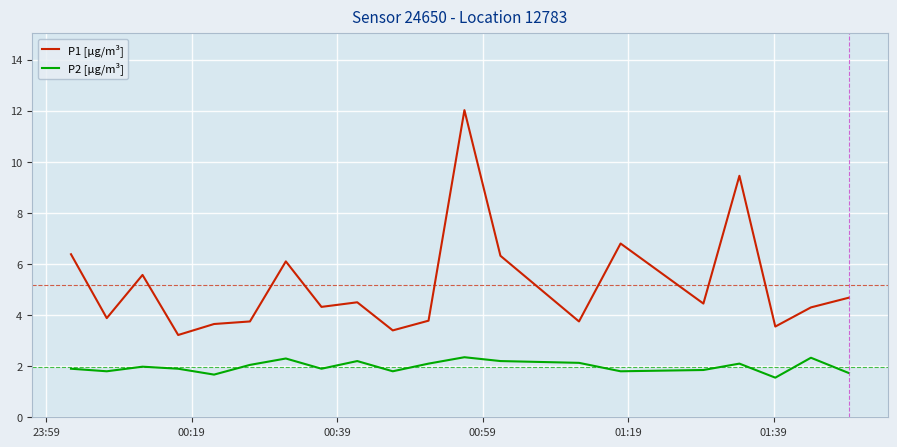

What are all the series names shown in the legend?

P1 [µg/m³], P2 [µg/m³]